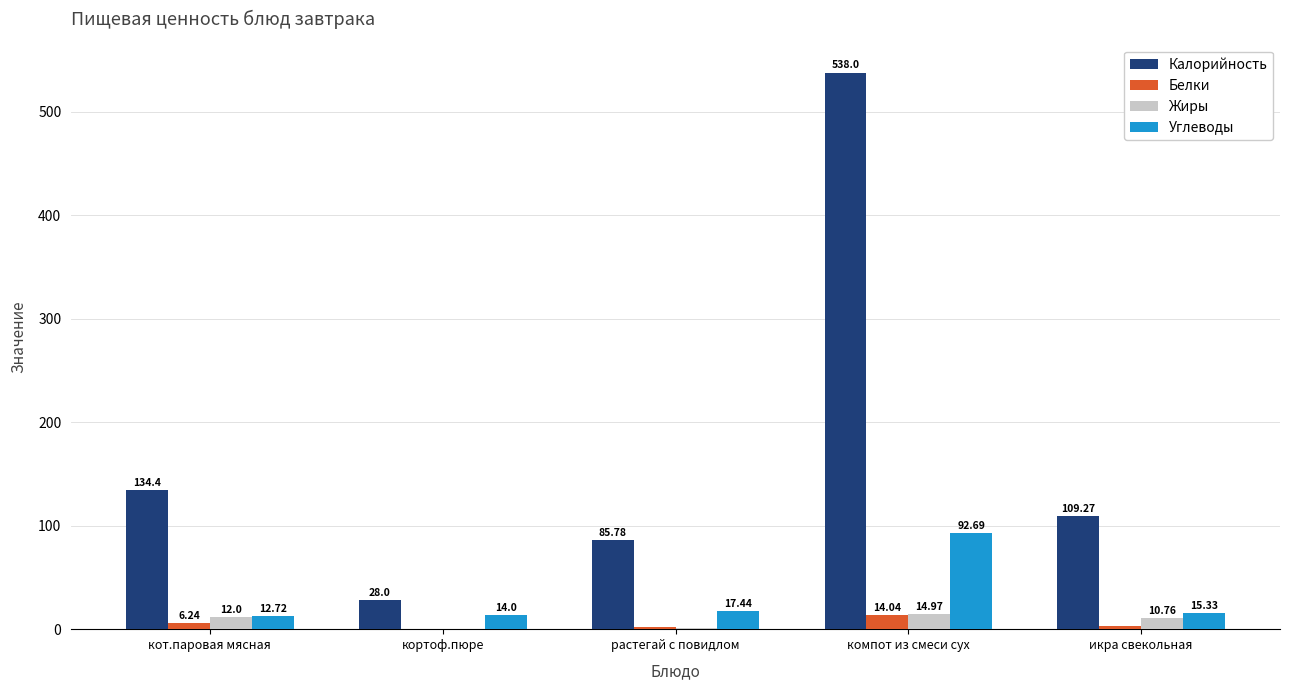

What is the spread (max minus min) of values at кот.паровая мясная?

128.2